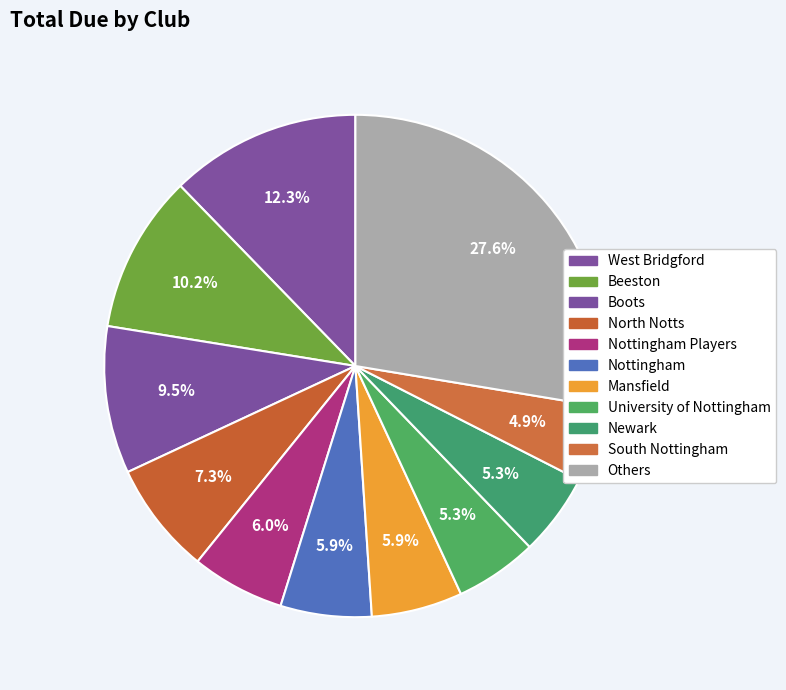

Count the number of slices in the pie.

11